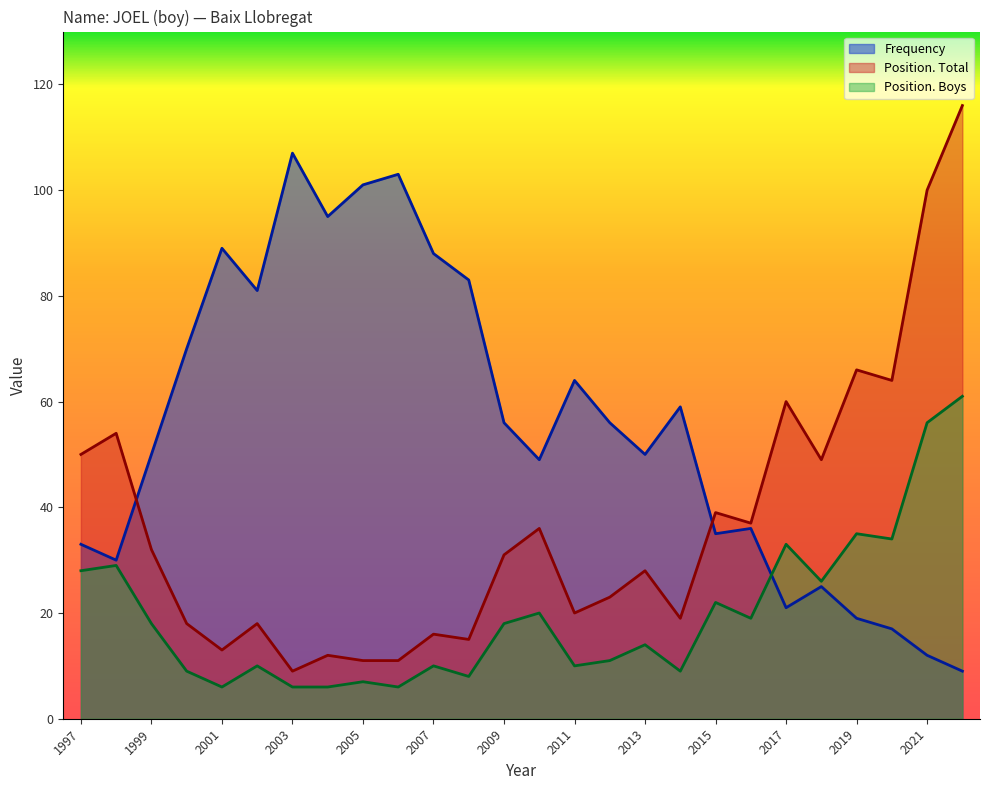

What are all the series names shown in the legend?

Frequency, Position. Total, Position. Boys